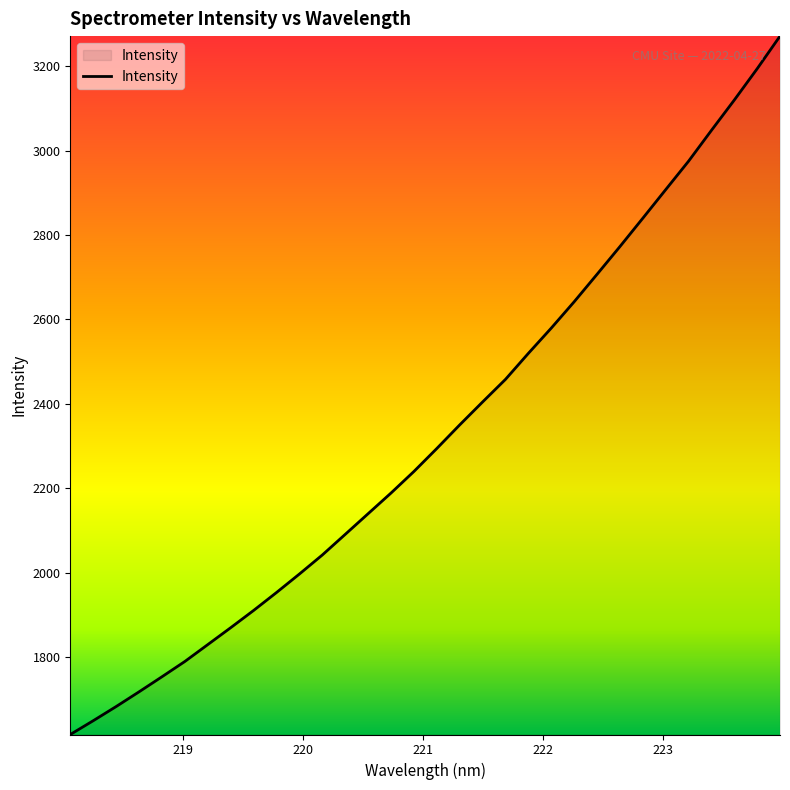

How many lines are shown in the chart?

1